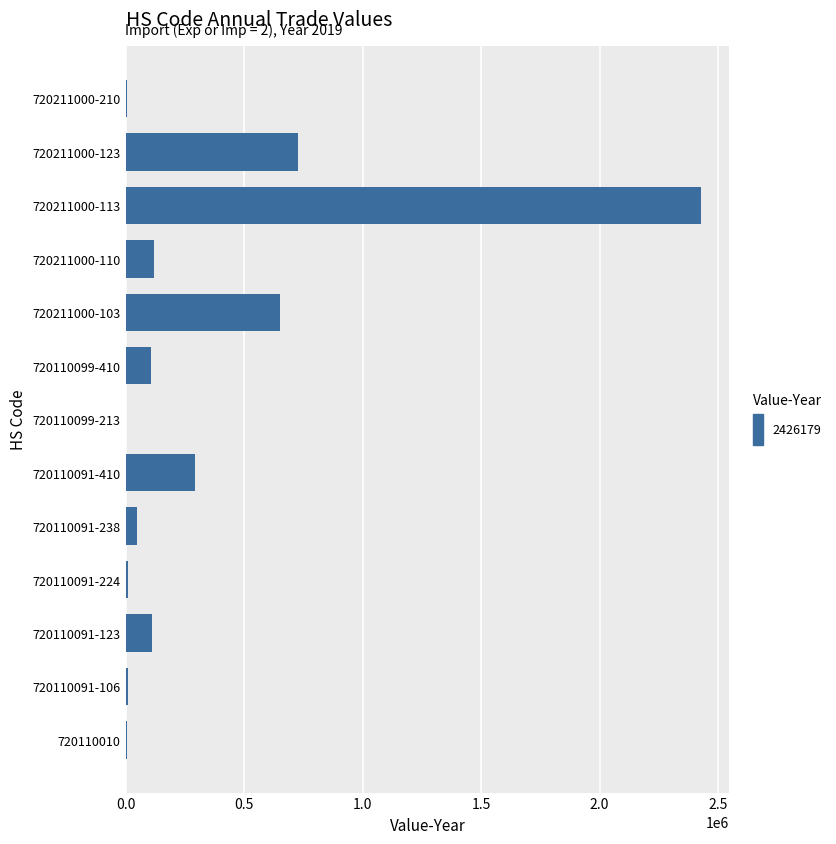

Where is the data nearest to the value 1214171?

720211000-123